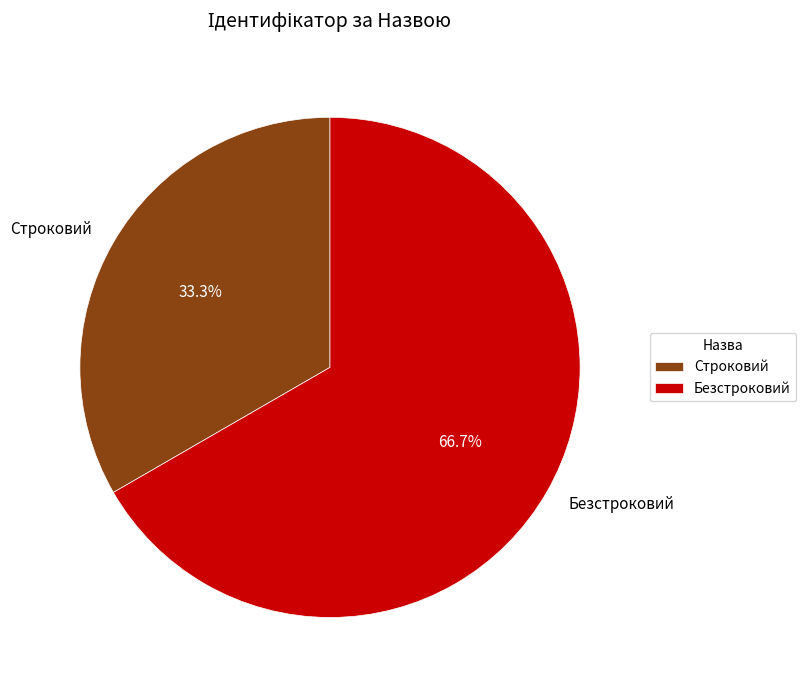

Do Безстроковий and Строковий together represent more than half of the pie?

Yes